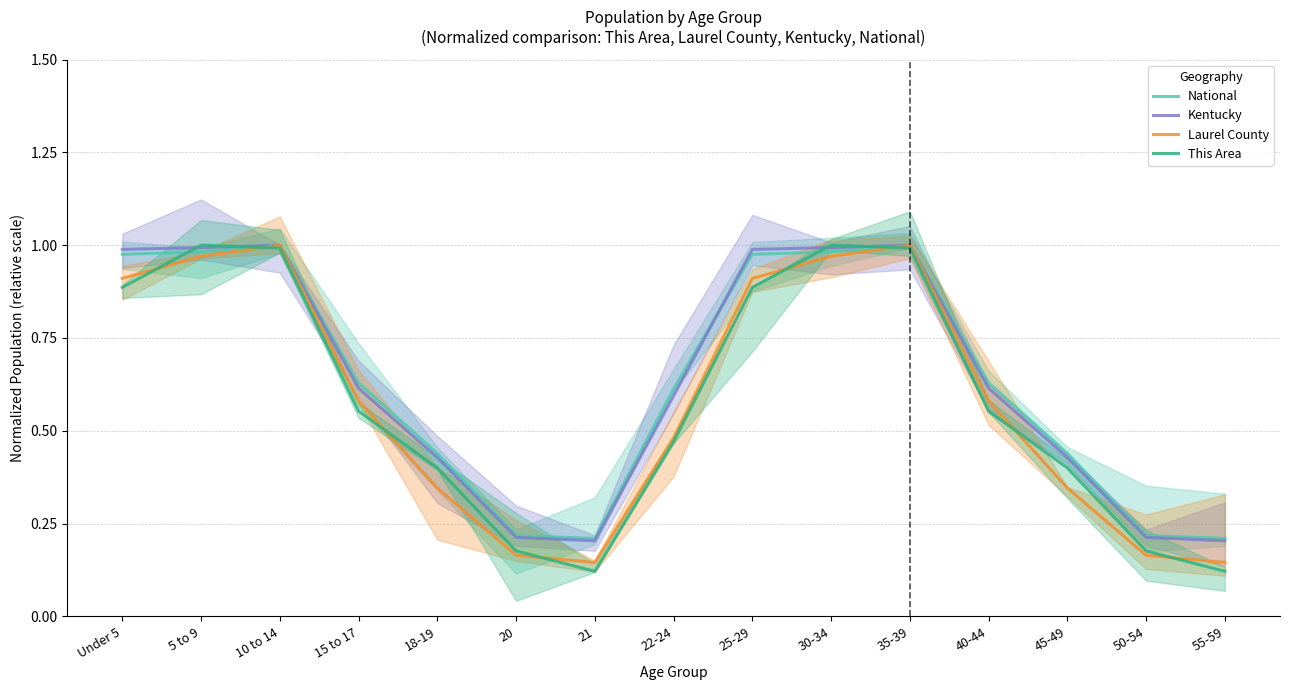

True or false: Kentucky and This Area cross at least once.

True